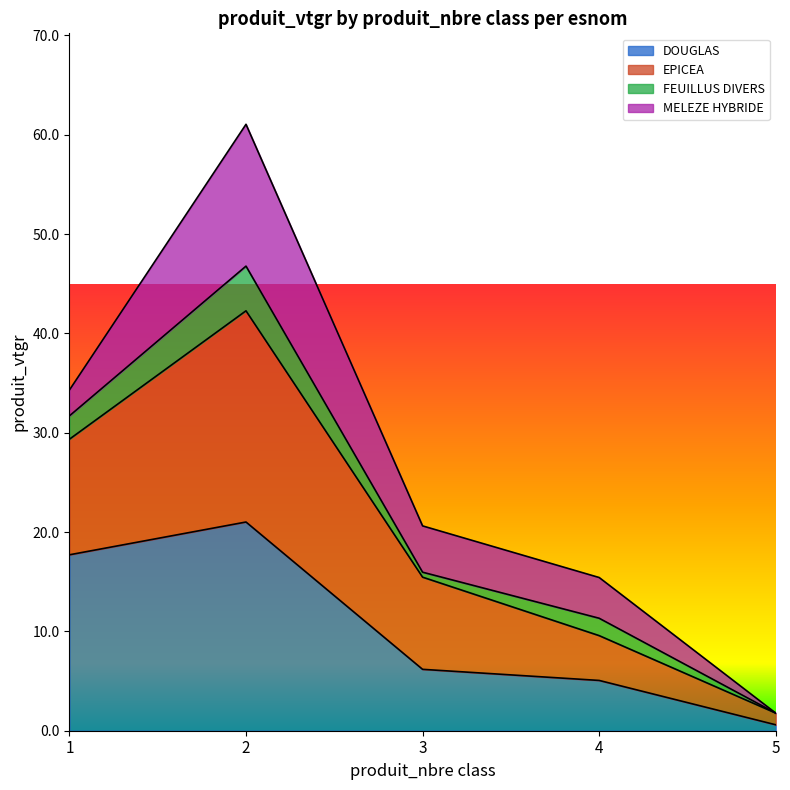

Does the chart have visible grid lines?

No